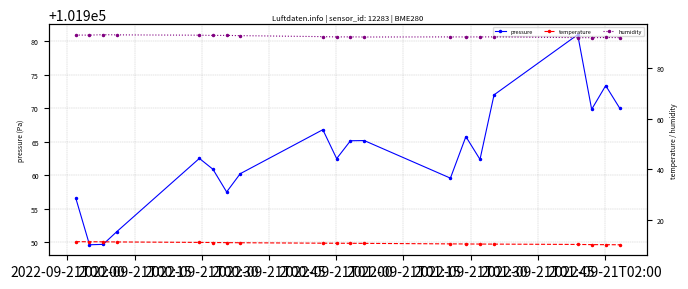

Is this an area chart (filled region under the line)?

No